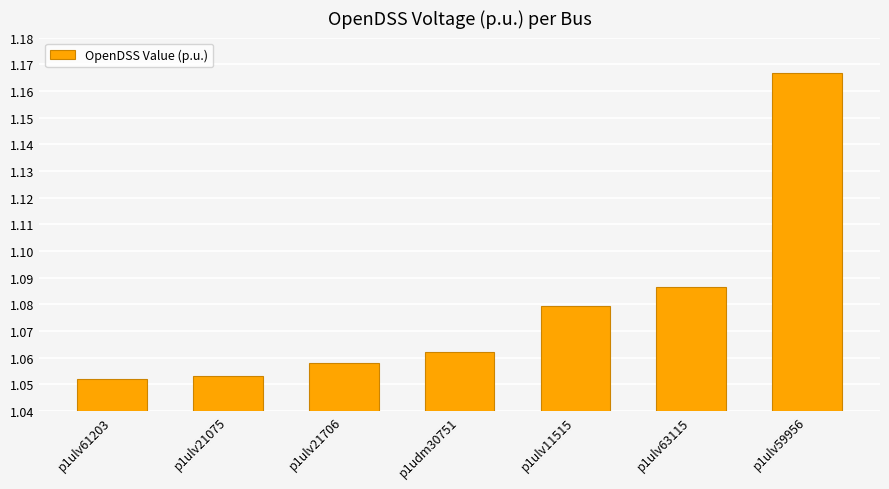

What is the label of the 7th bar from the right?

p1ulv61203